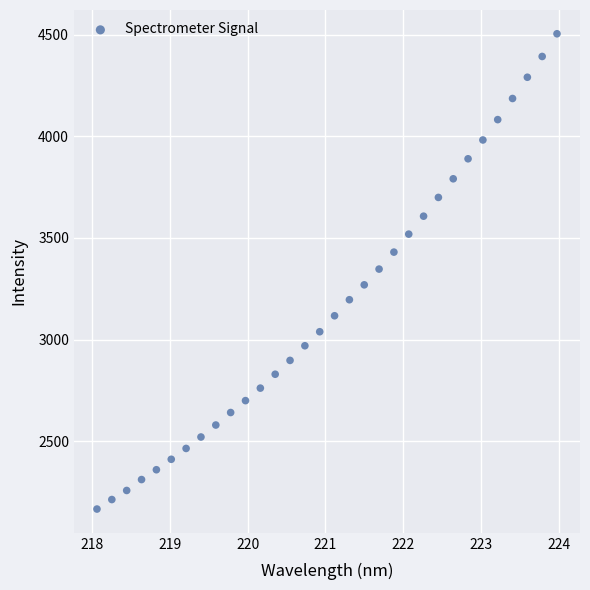

What is the range of X values (max minus min)?

5.9